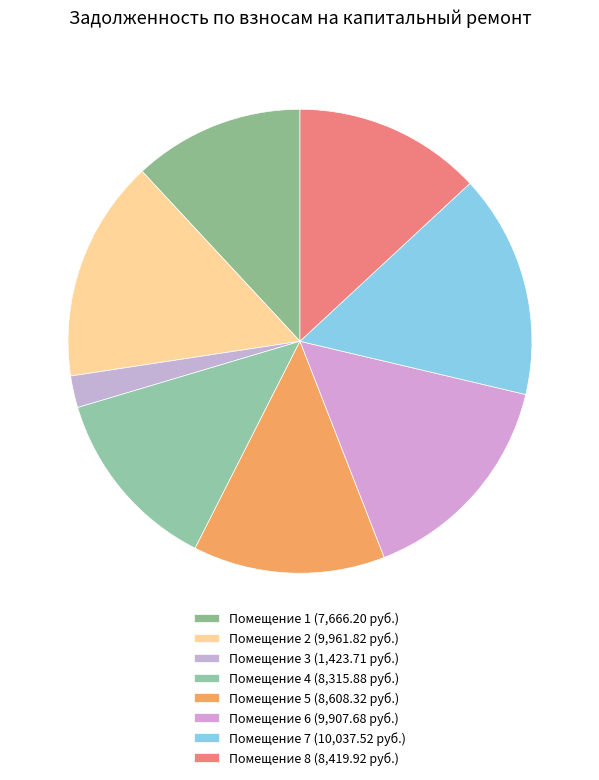

How many slices are in this pie chart?

8